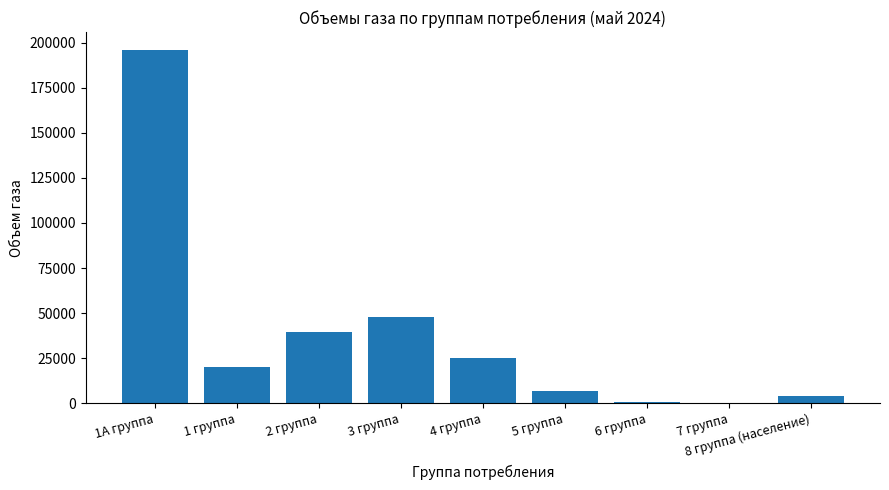

What is the change in value from 5 группа to 6 группа?

-5742.8